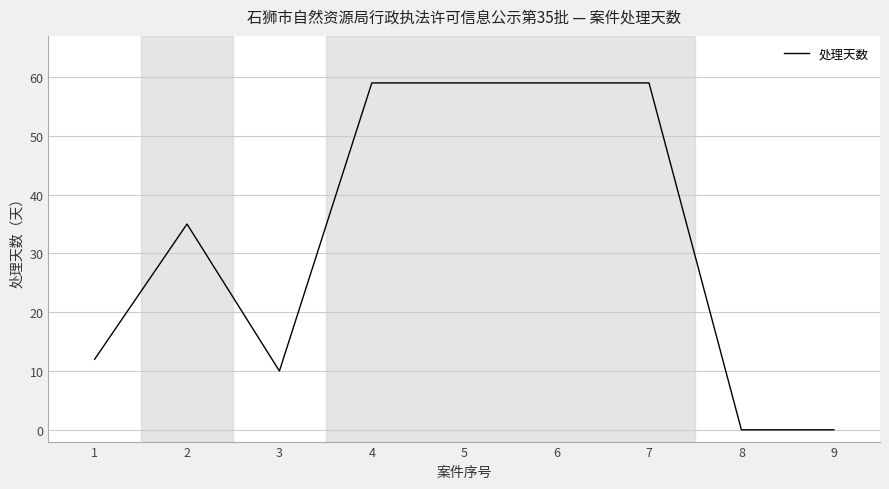

What is the sum of all values?

293